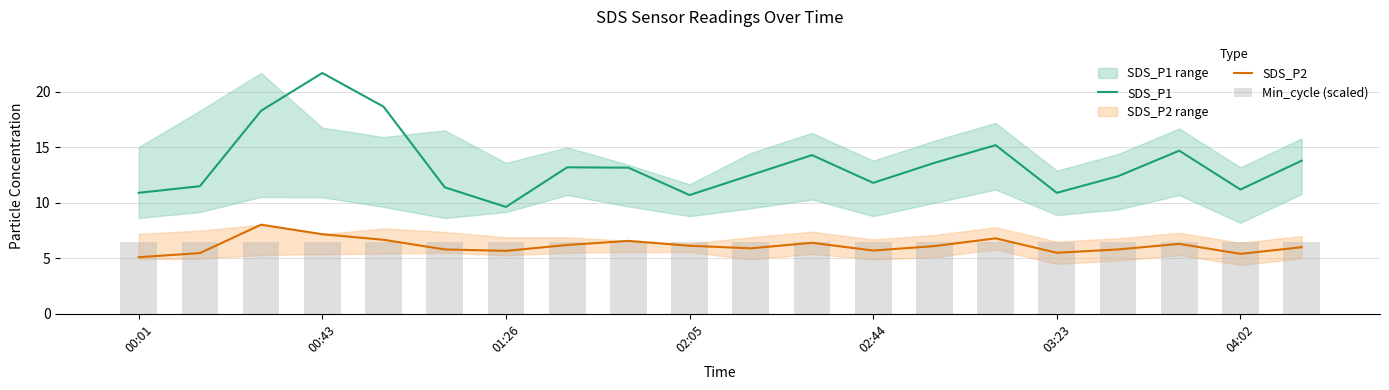

What value does the SDS_P1 series have at 01:26?

9.6